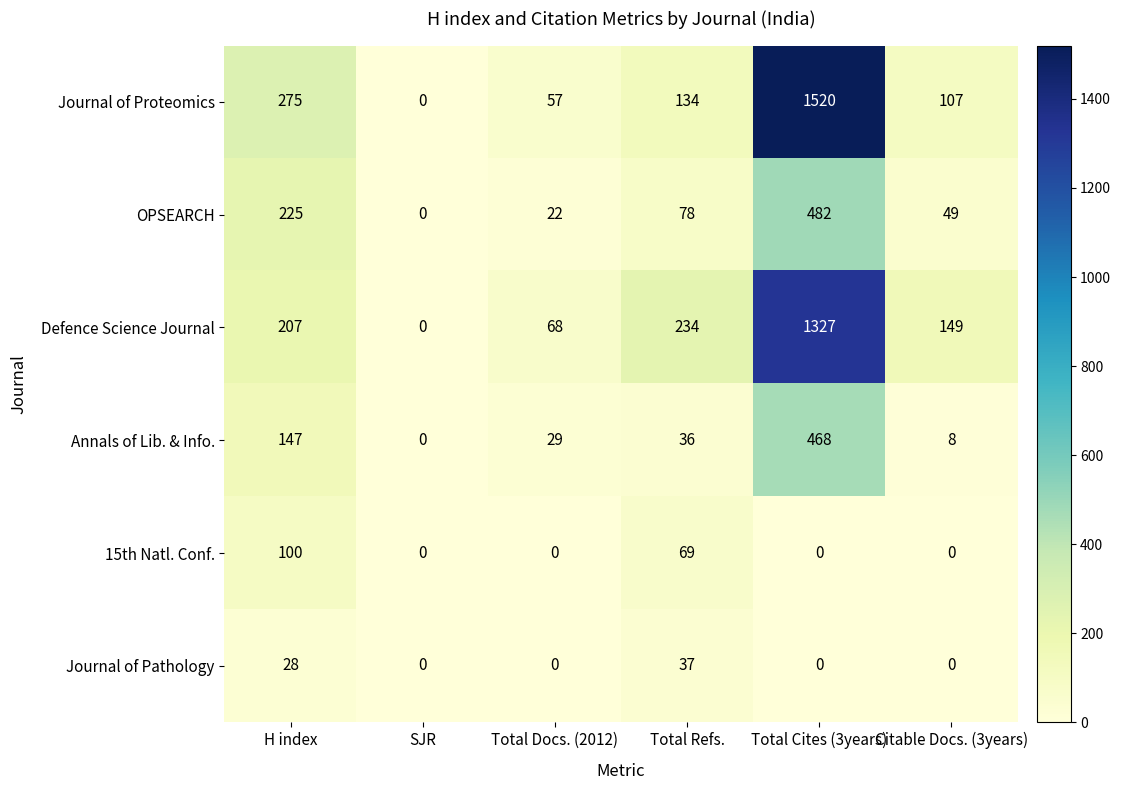

How many data points does each series have?

6